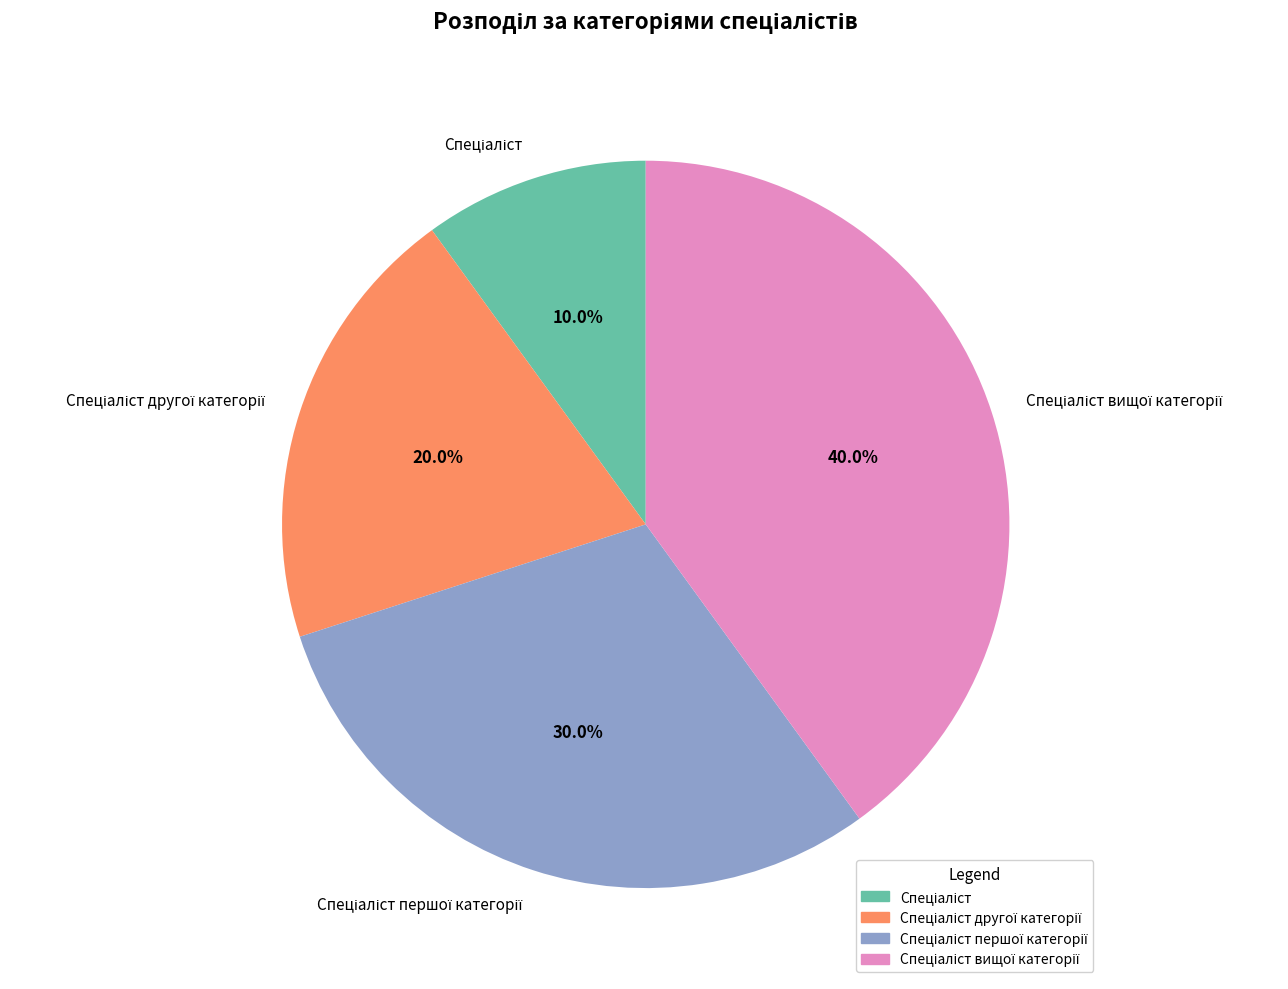

Is there any slice that represents more than half of the pie?

No